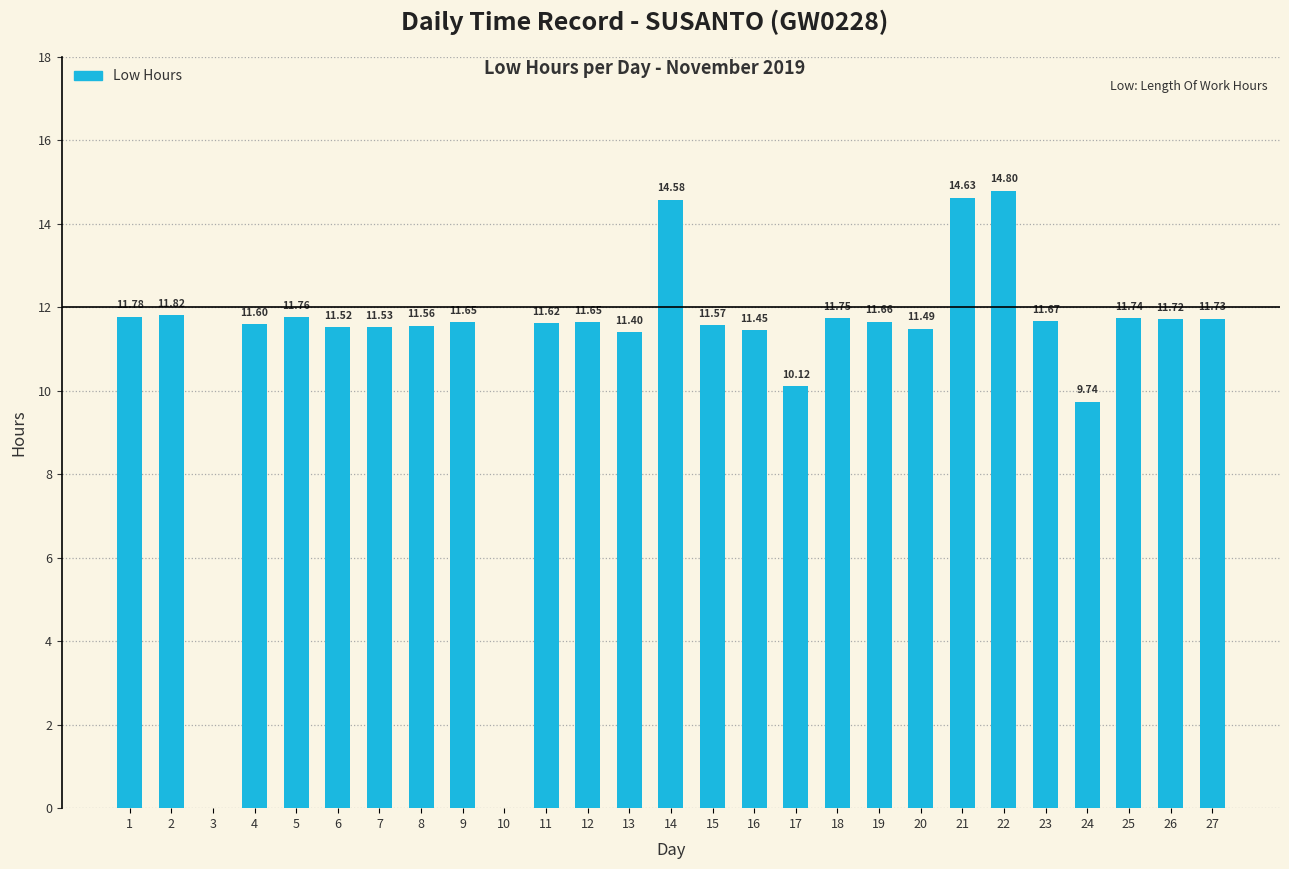

What is the change in value from 2 to 6?

-0.3